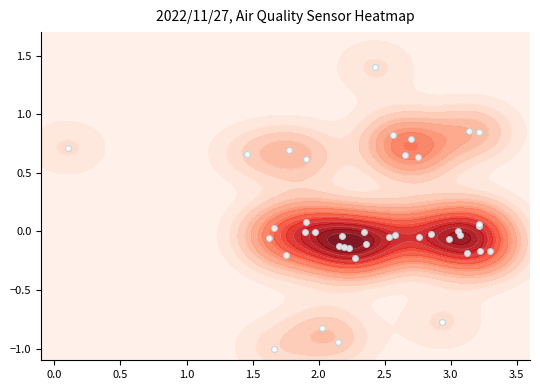

The chart shows a value of -1.5 at 31. True or false?

False